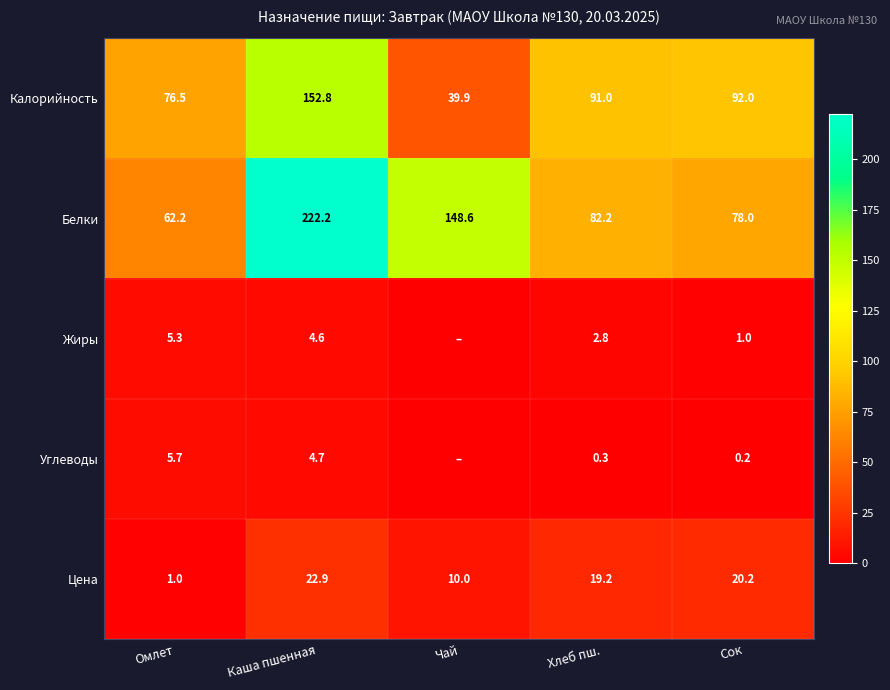

List the labels in order of Цена value, smallest first.

Омлет, Чай, Хлеб пш., Сок, Каша пшенная